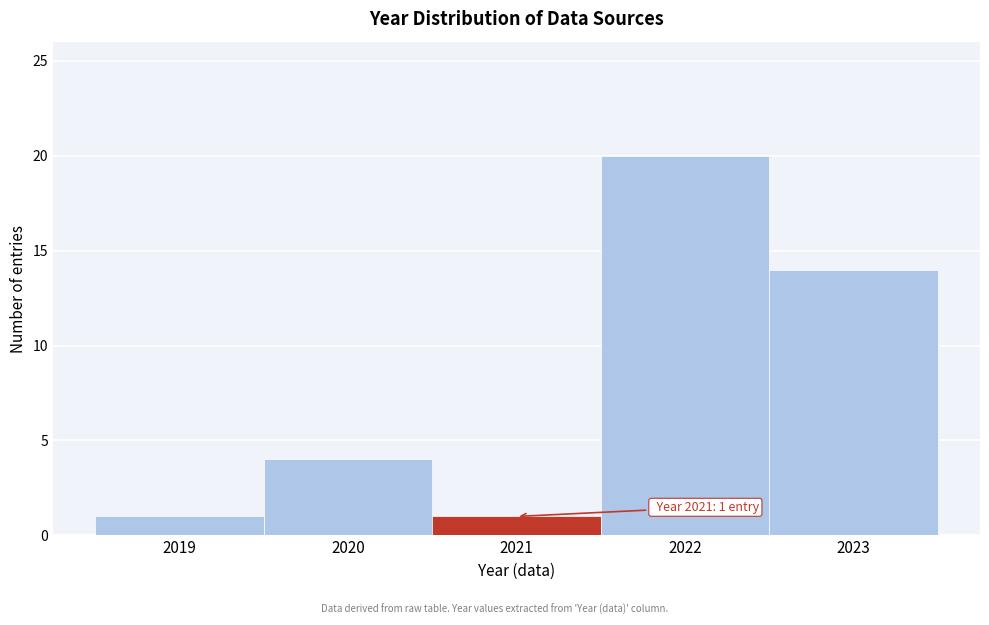

Reading left to right, list all the values displayed in this chart.

2019=1	2020=4	2021=1	2022=20	2023=14